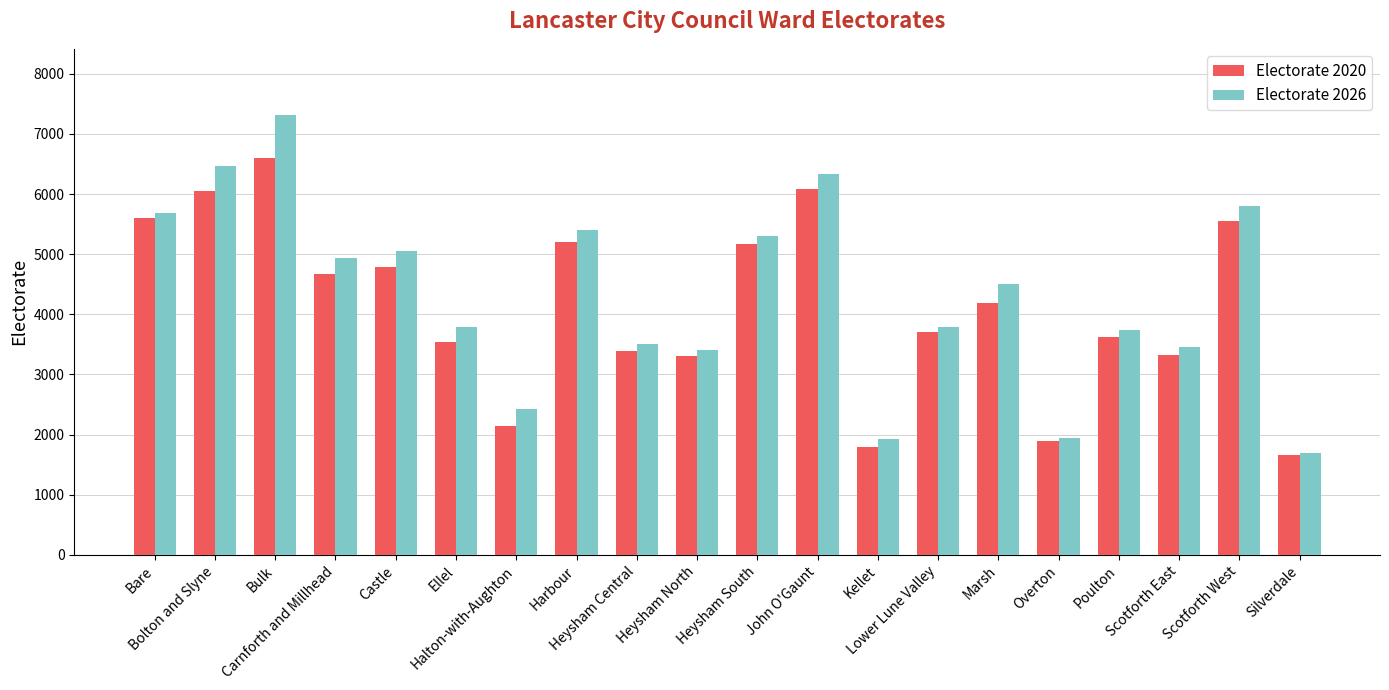

Which series has the widest spread of values?

Electorate 2026